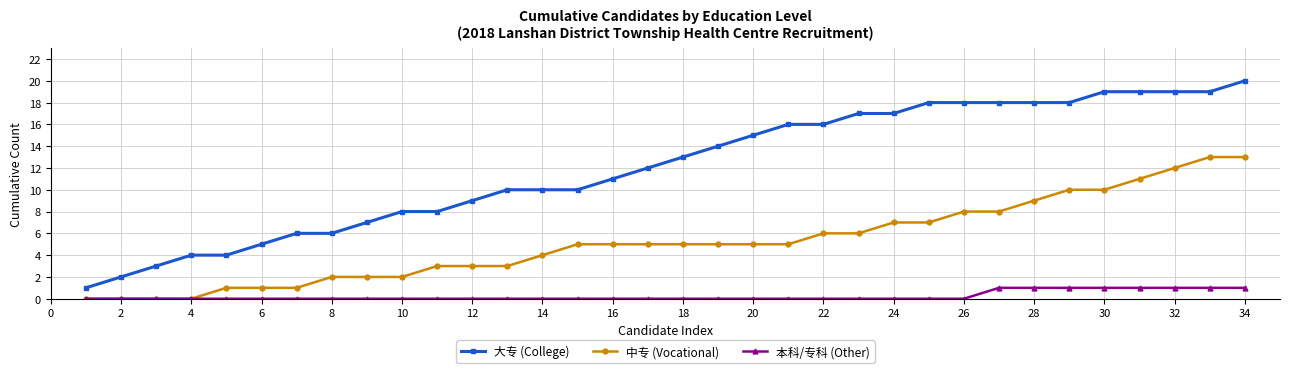

Count the number of categories in the chart.

34